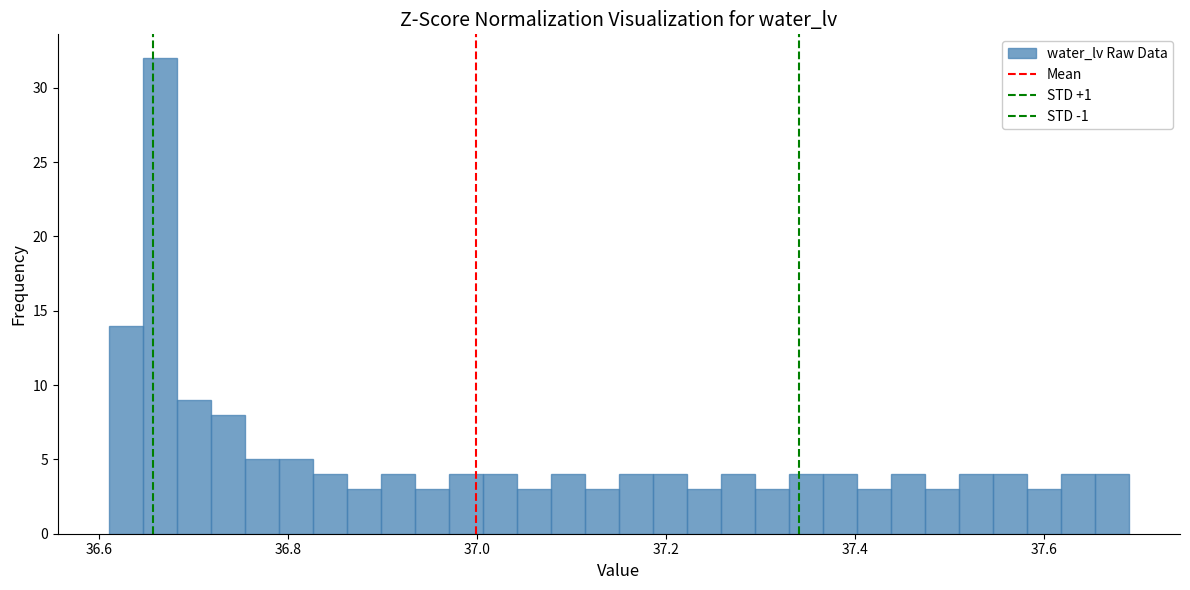

Read against the x-axis, roughly where is the centre of the tallest bar?

36.66